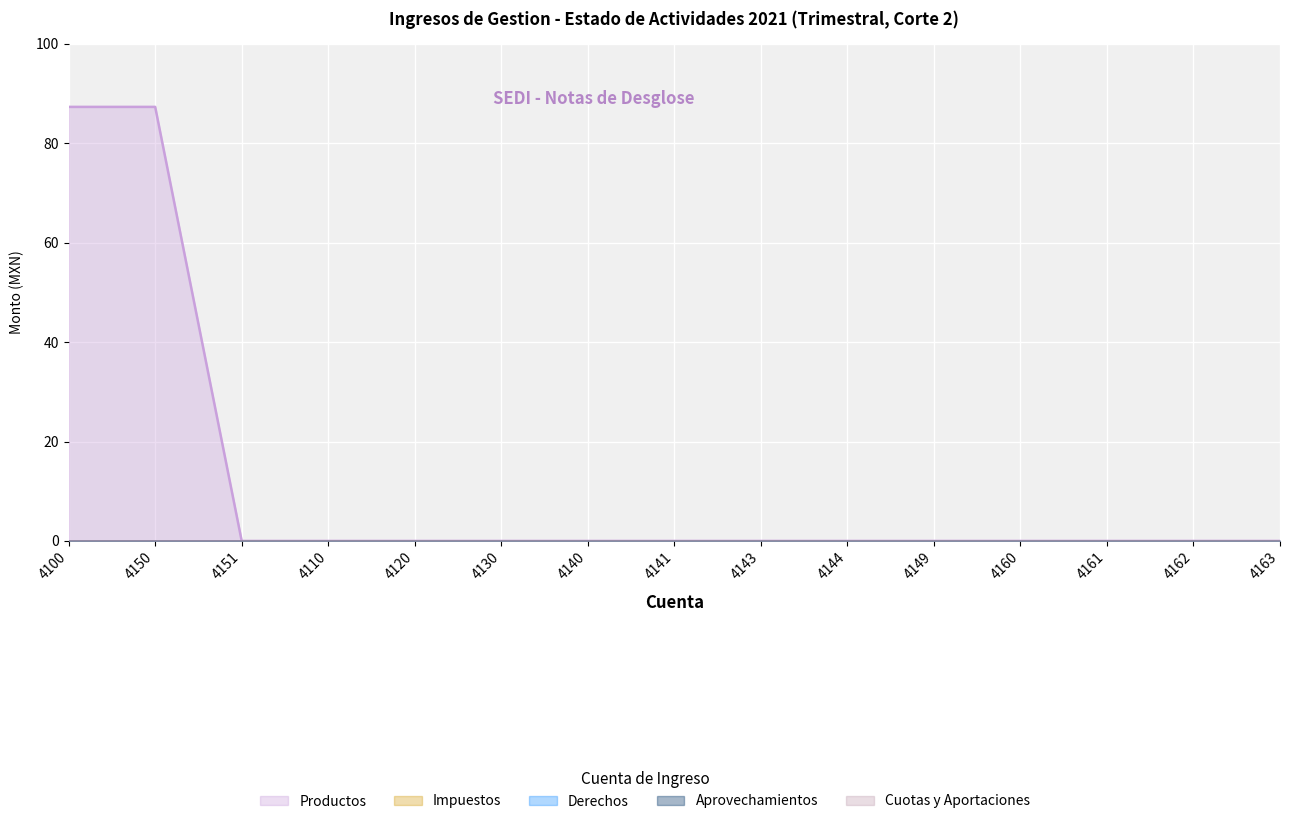

Which category has the highest value in the Derechos series?

4100